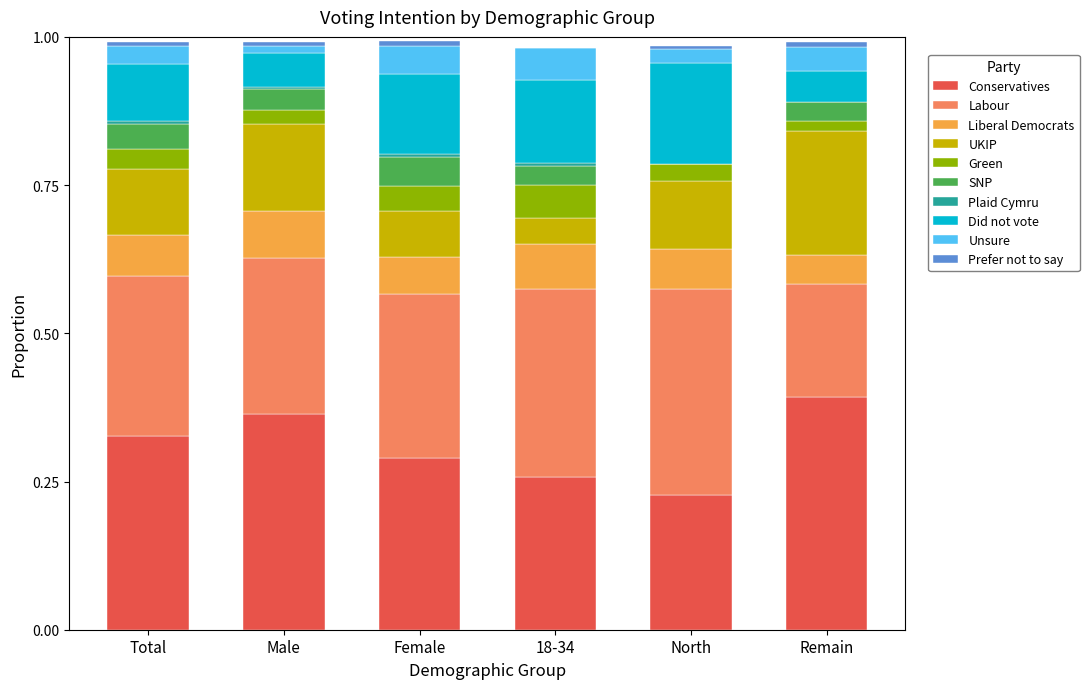

True or false: Conservatives has a value of 0.2 at North.

True